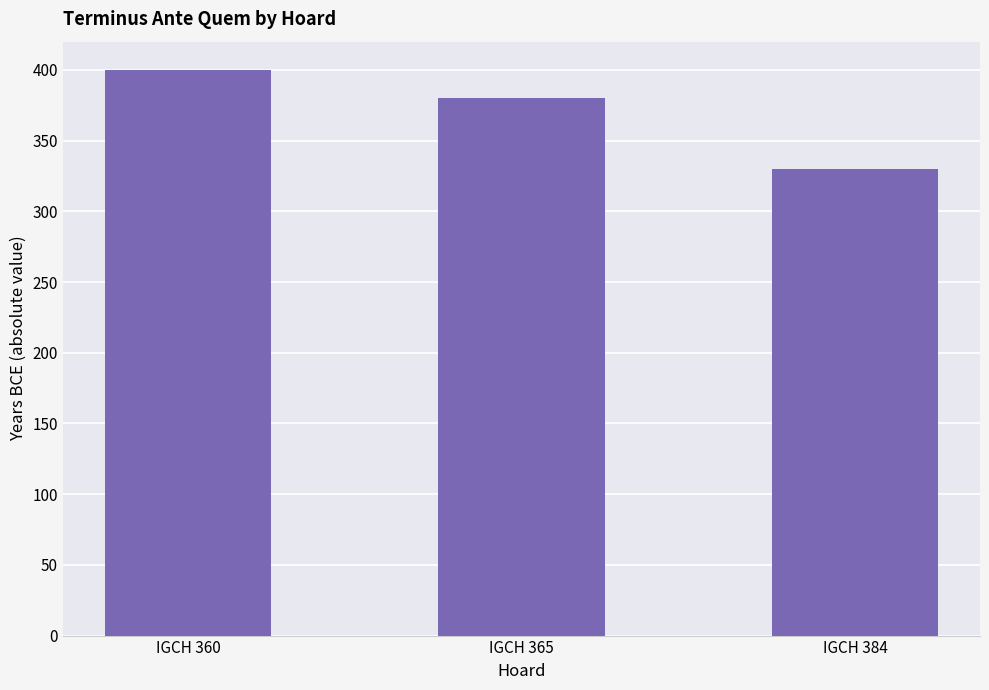

Reading right to left, list all the values displayed in this chart.

330	380	400